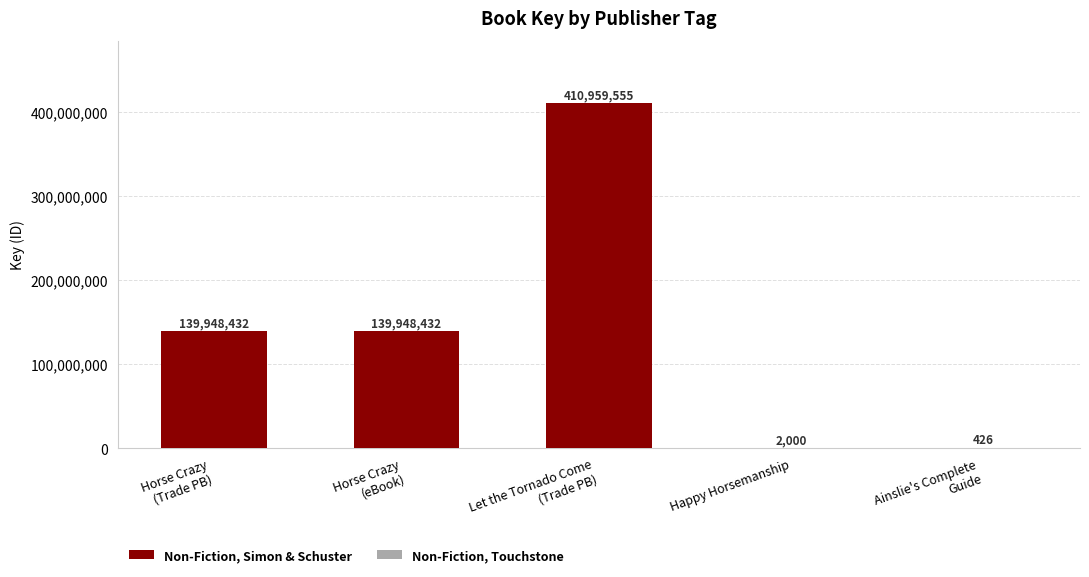

What is the minimum value for Non-Fiction, Simon & Schuster?

139948432